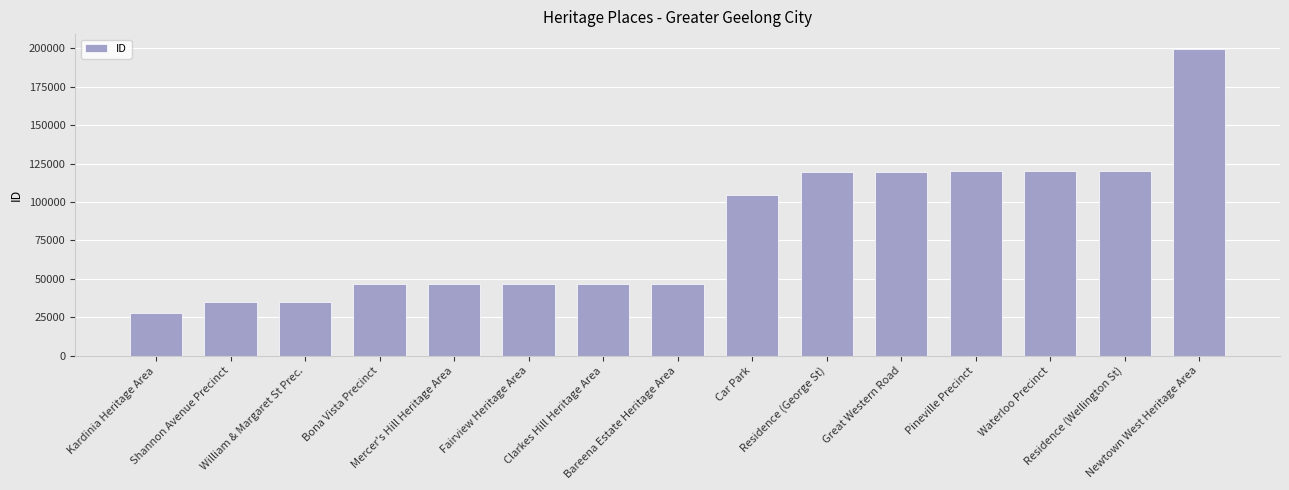

Which label corresponds to the smallest value in the chart?

Kardinia Heritage Area